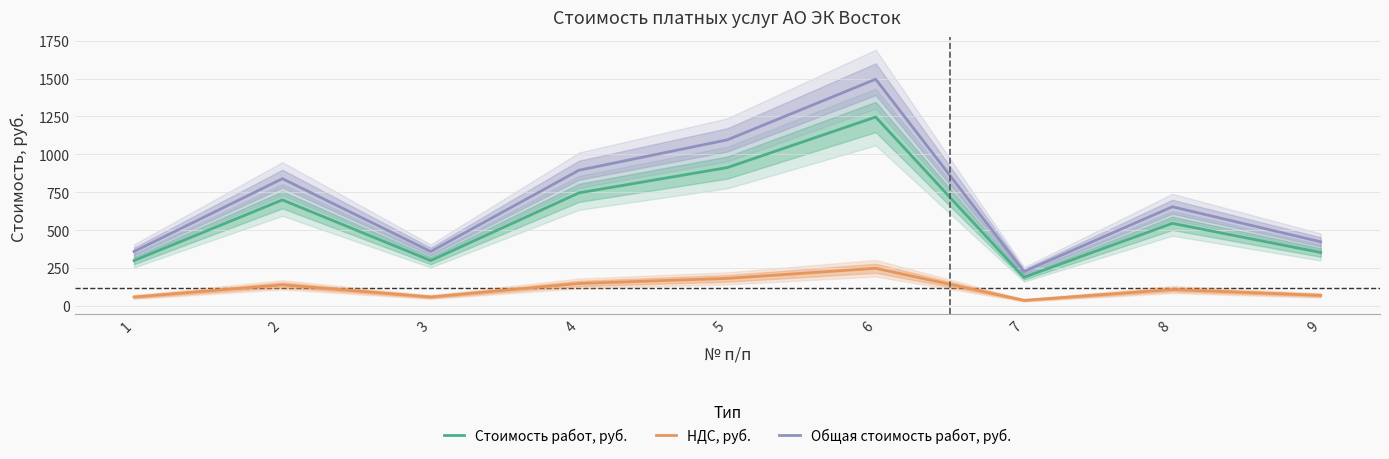

How many data points in НДС, руб. are above 109?

5